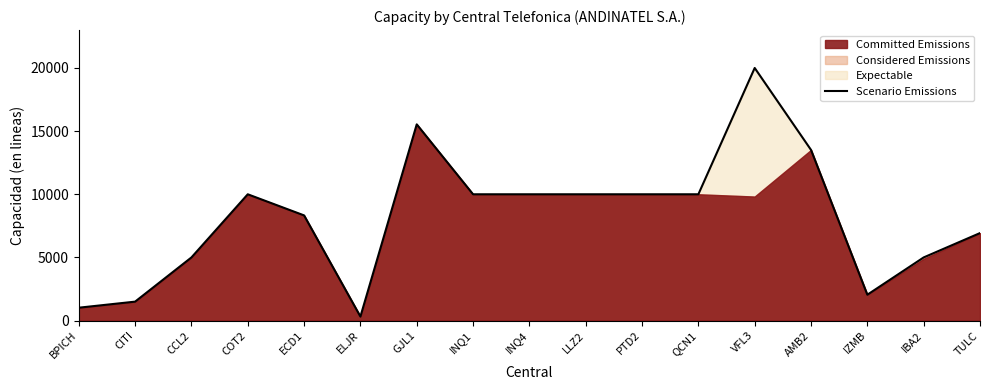

Count the number of values greater than 10000.

3